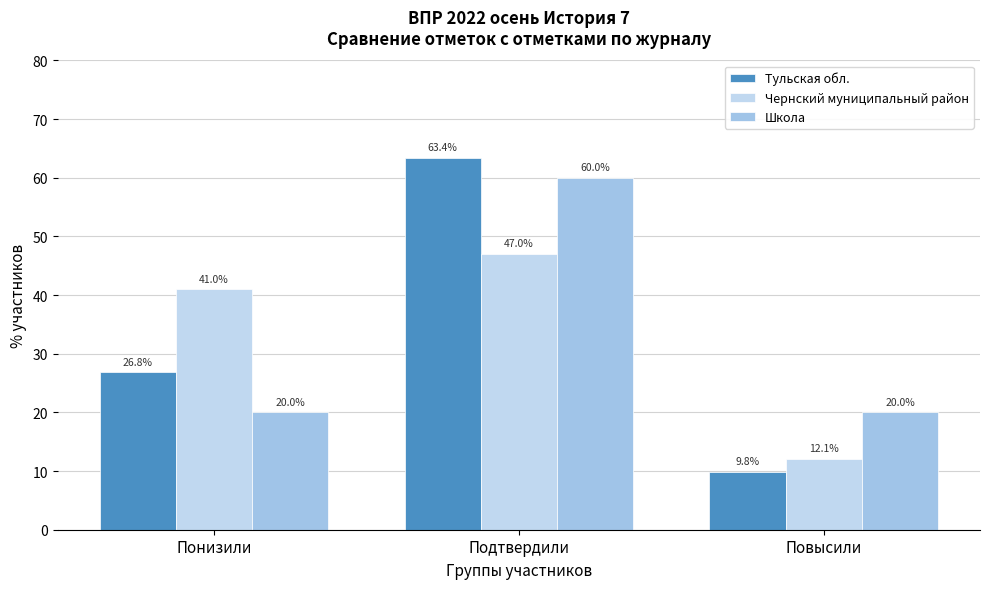

Count the number of categories in the chart.

3